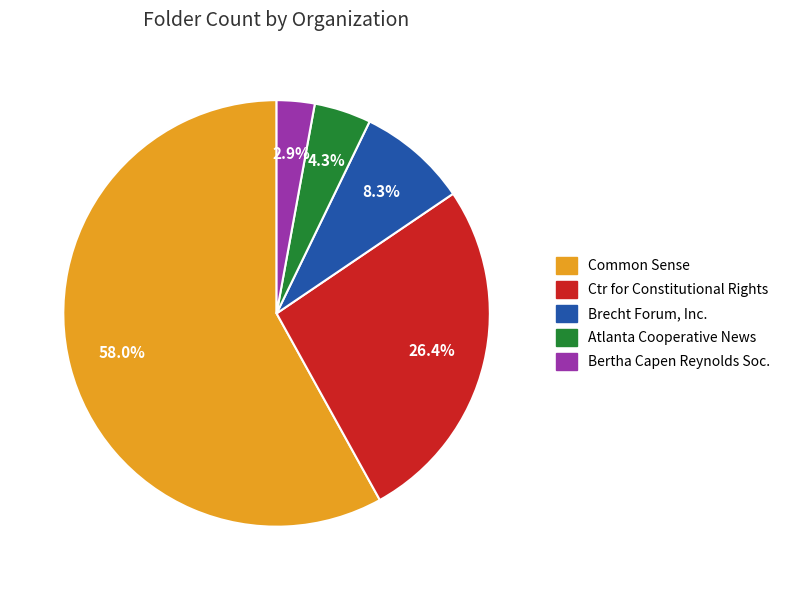

Does any single category account for the majority?

Yes